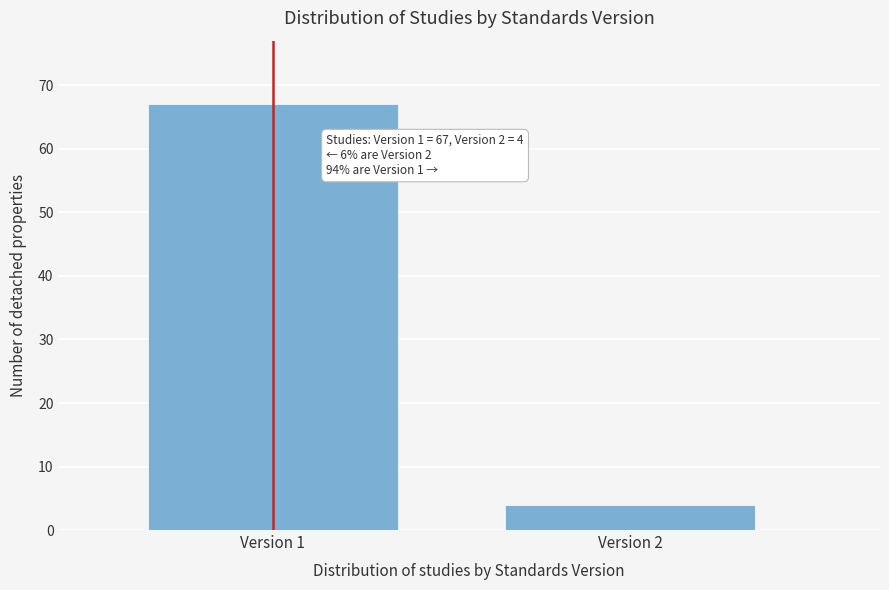

Reading right to left, list all the values displayed in this chart.

Version 2=4	Version 1=67